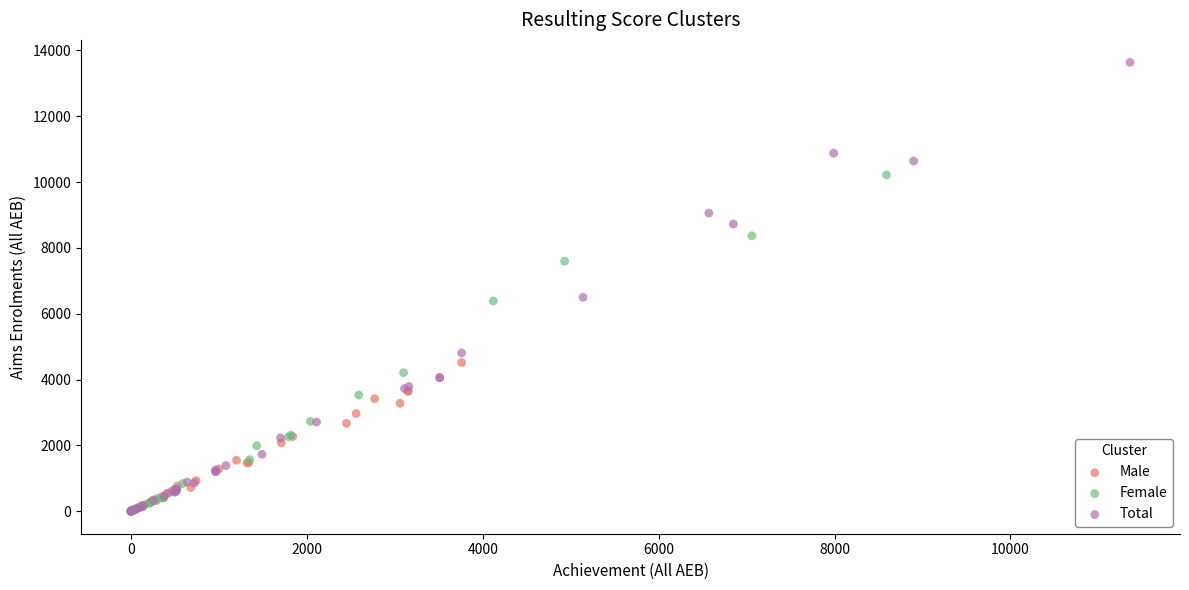

What are all the series names shown in the legend?

Male, Female, Total